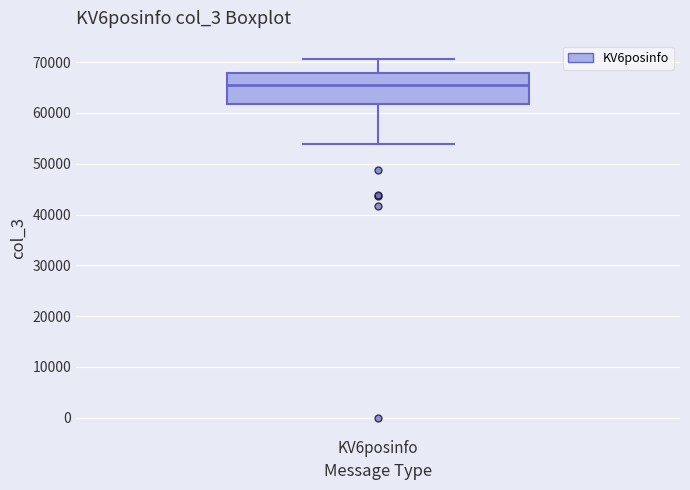

Transcribe this box plot: give where the median line is, the range the box spans, and where the two whiskers end, as read against the y-axis. The values are not printed on the chart, so give them approximately, as read against the axis.

median 66000, box 62000 to 68000, whiskers 54000 to 71000